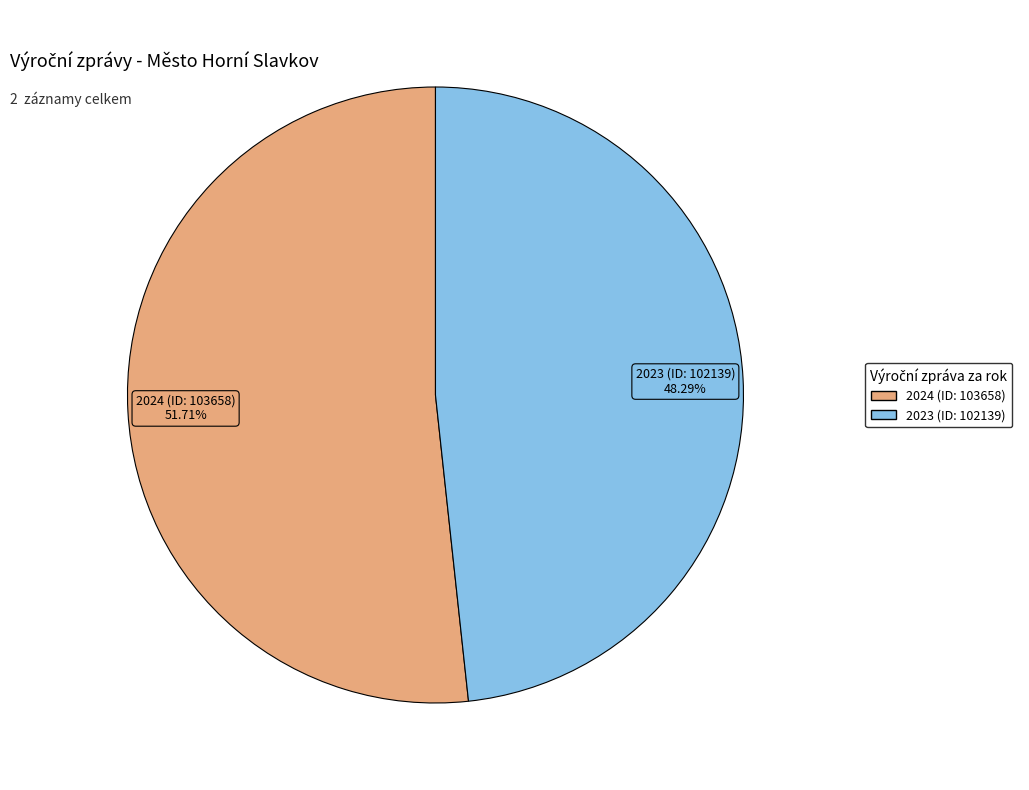

True or false: 2023 (ID: 102139) accounts for 61% of the total.

False